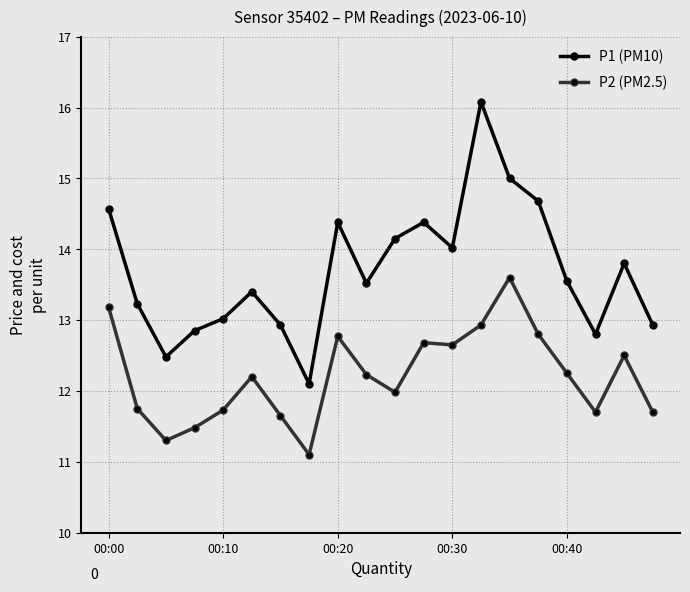

What is the sum of all P2 (PM2.5) values?

244.2